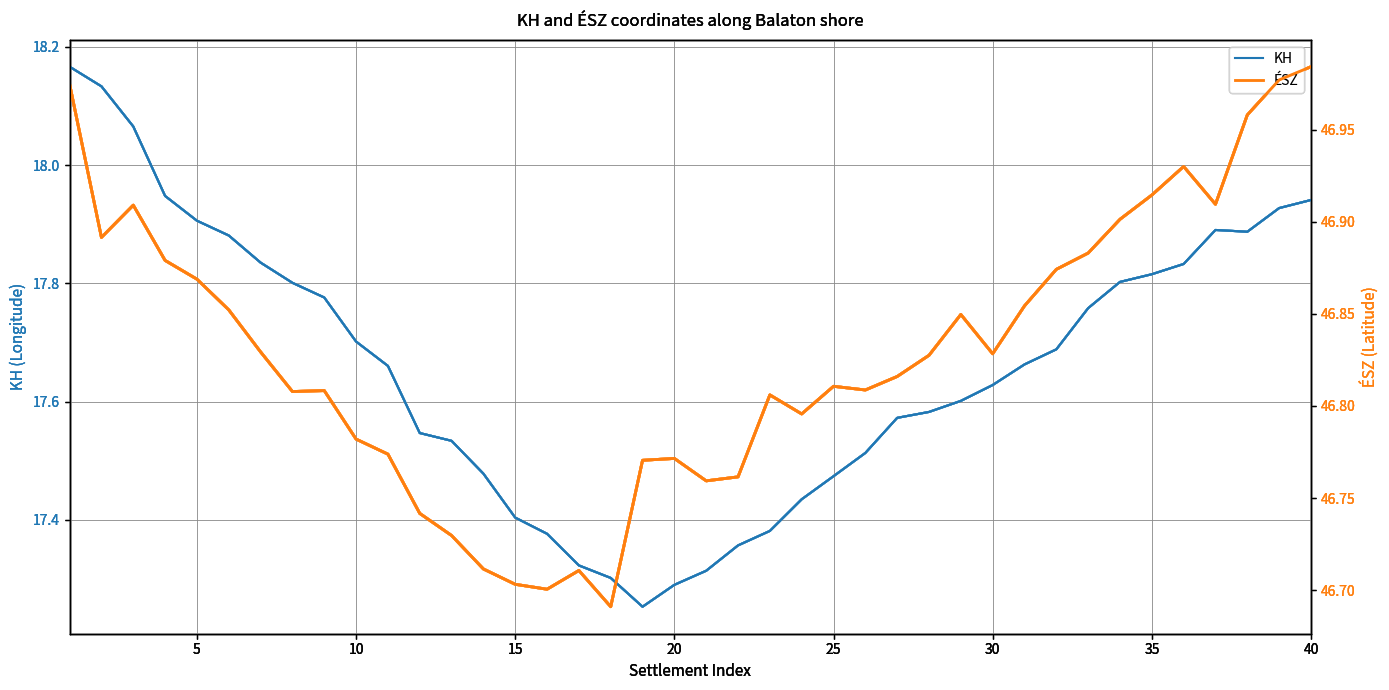

Which series has the largest total across all categories?

ÉSZ